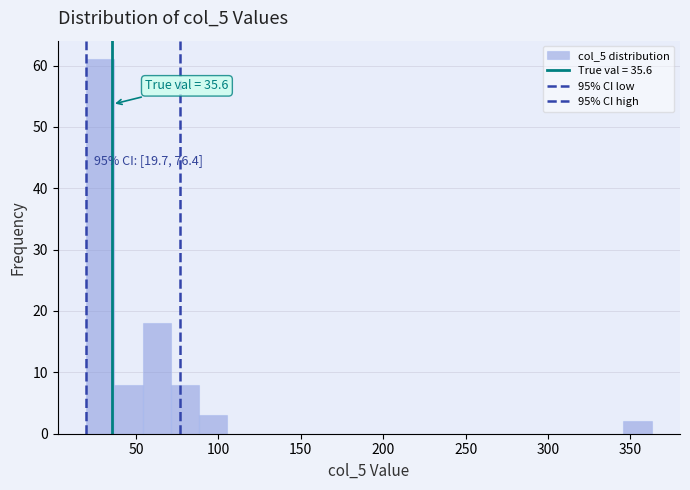

Read against the x-axis, roughly where is the centre of the tallest bar?

30